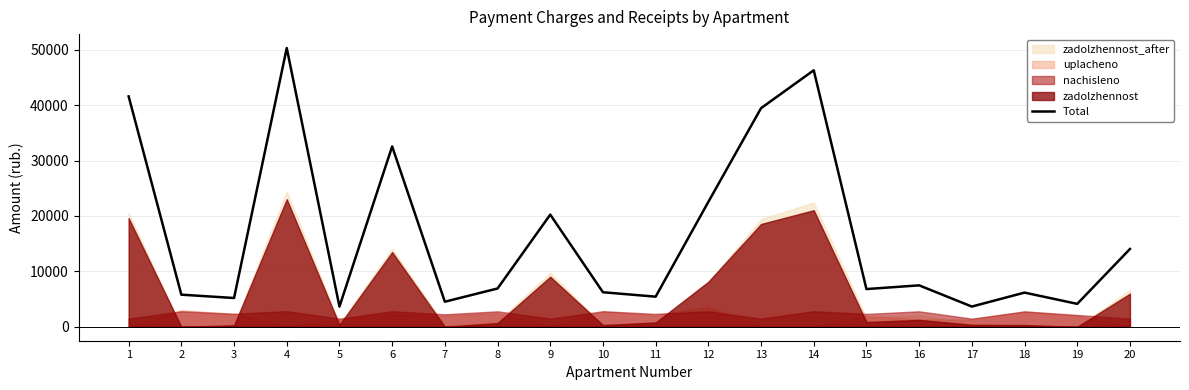

What is the change in value from 5 to 15?

+3157.0